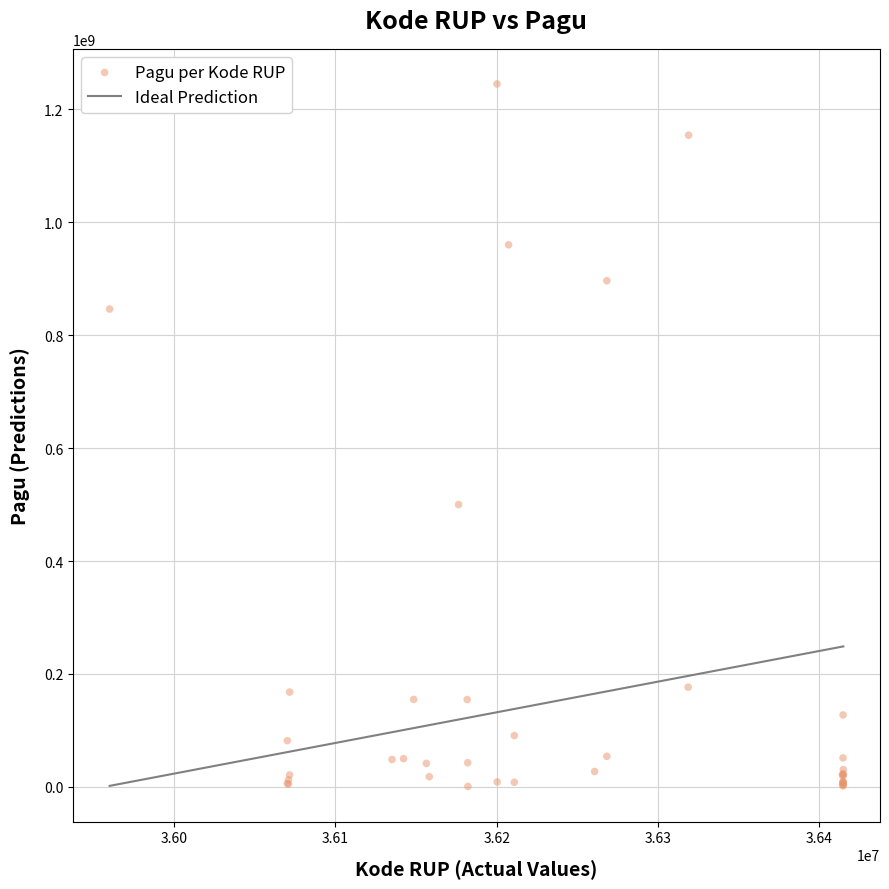

What Y value in the scatter plot is closest to 622840000?

499932000